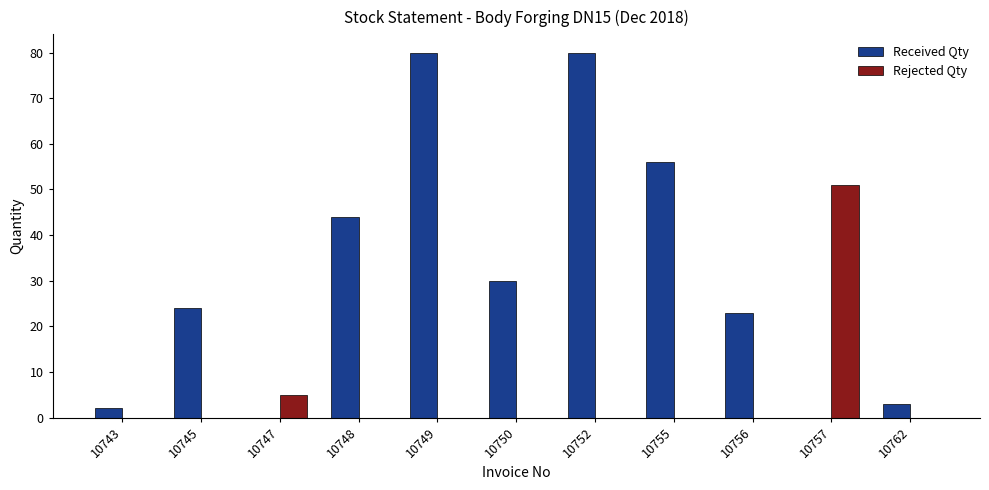

Is the value of Received Qty at 10748 greater than the value of Rejected Qty at 10762?

Yes